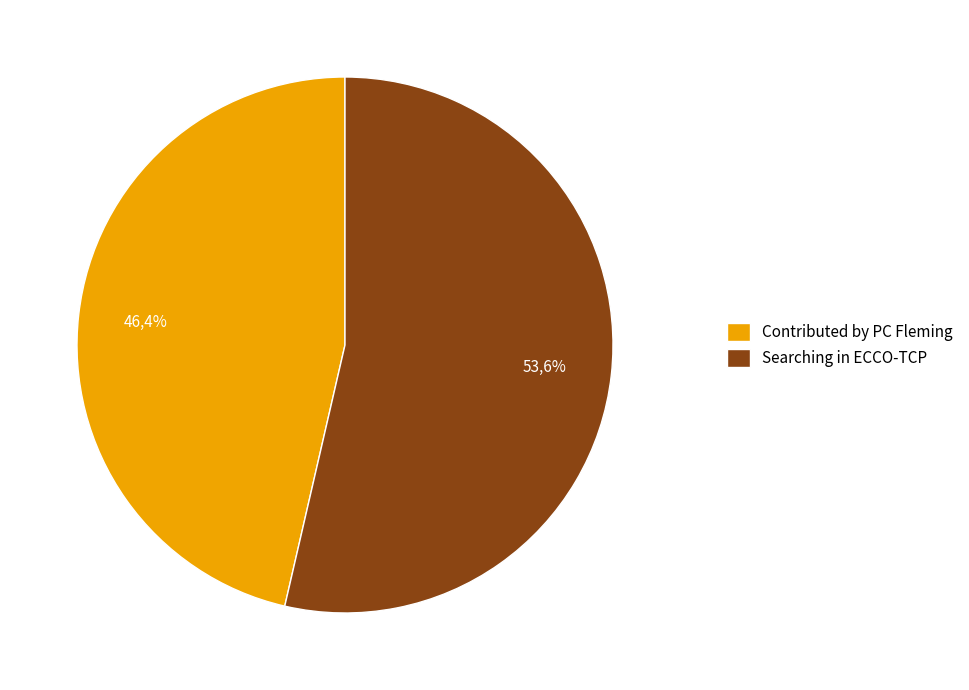

True or false: Contributed by PC Fleming accounts for 46% of the total.

True